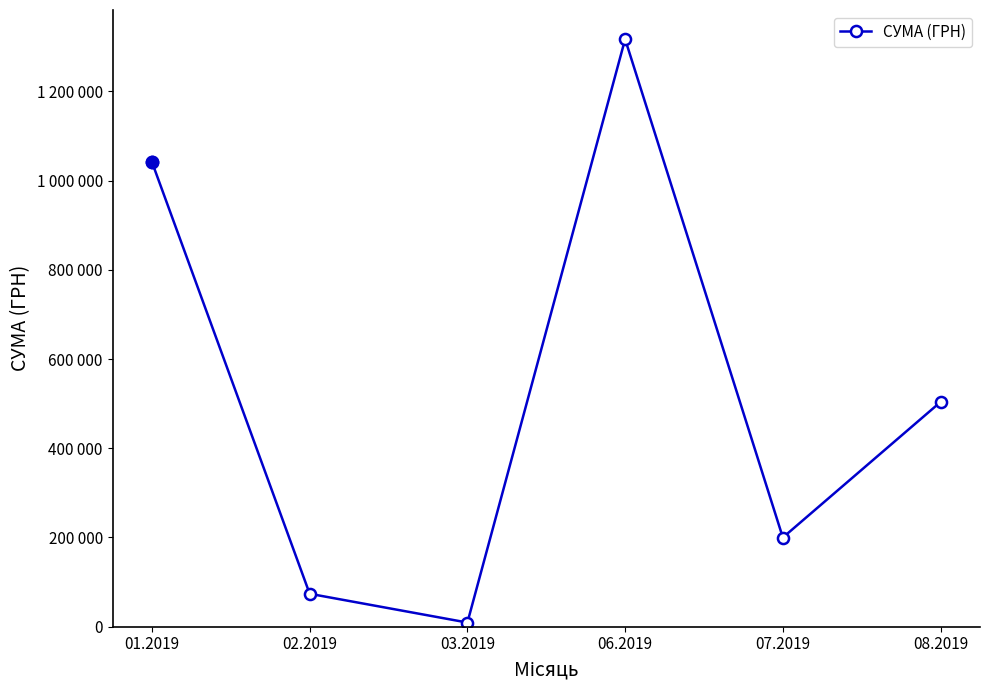

What is the change in value from 02.2019 to 03.2019?

-64522.8